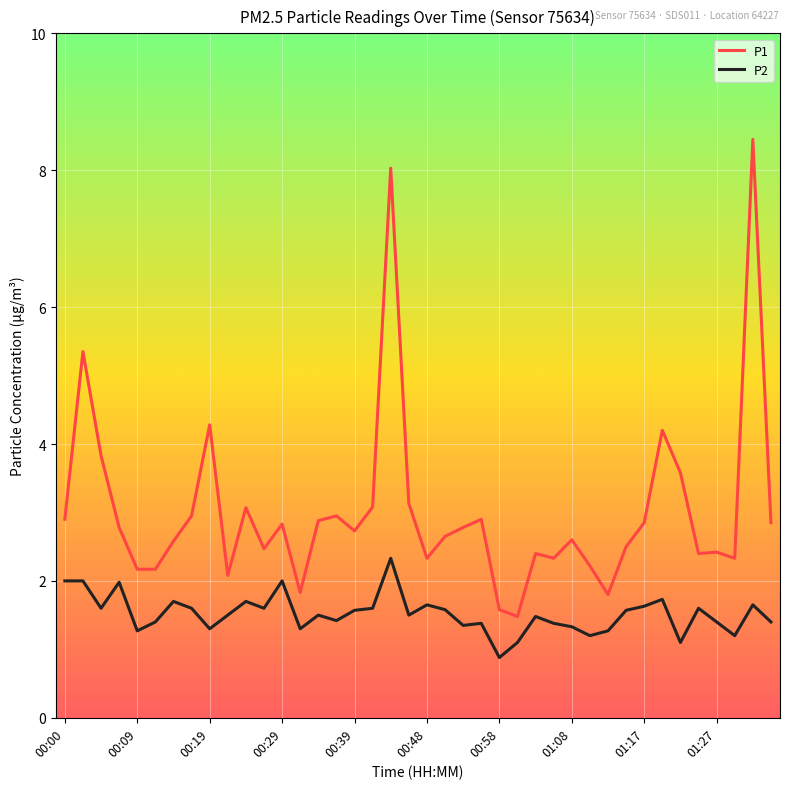

What is the difference between the second highest and second lowest values in the P2 series?

0.9